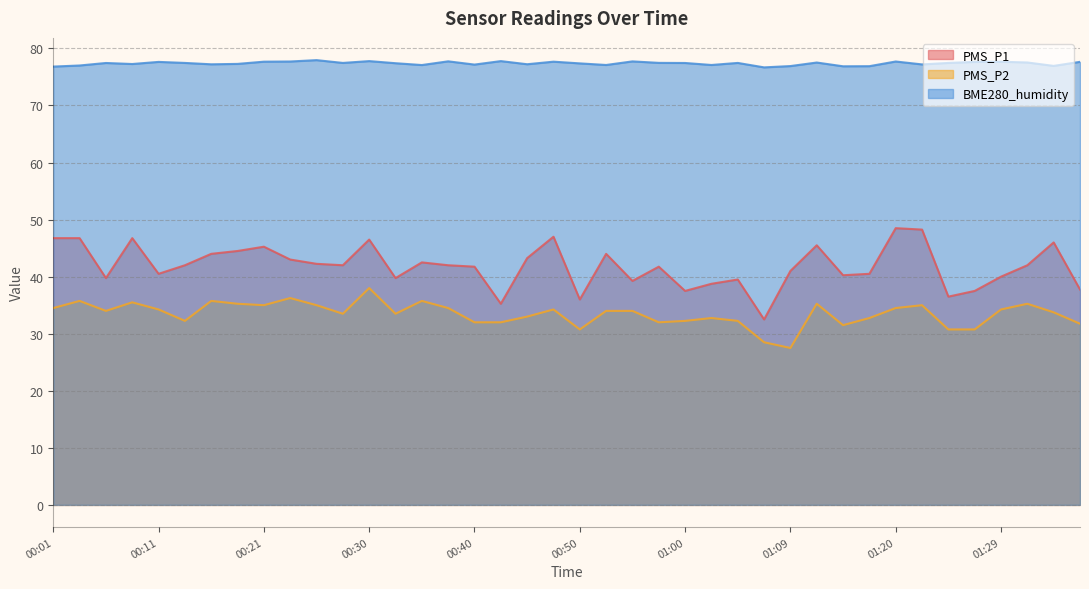

What is the label of the 20th point from the right?

00:50